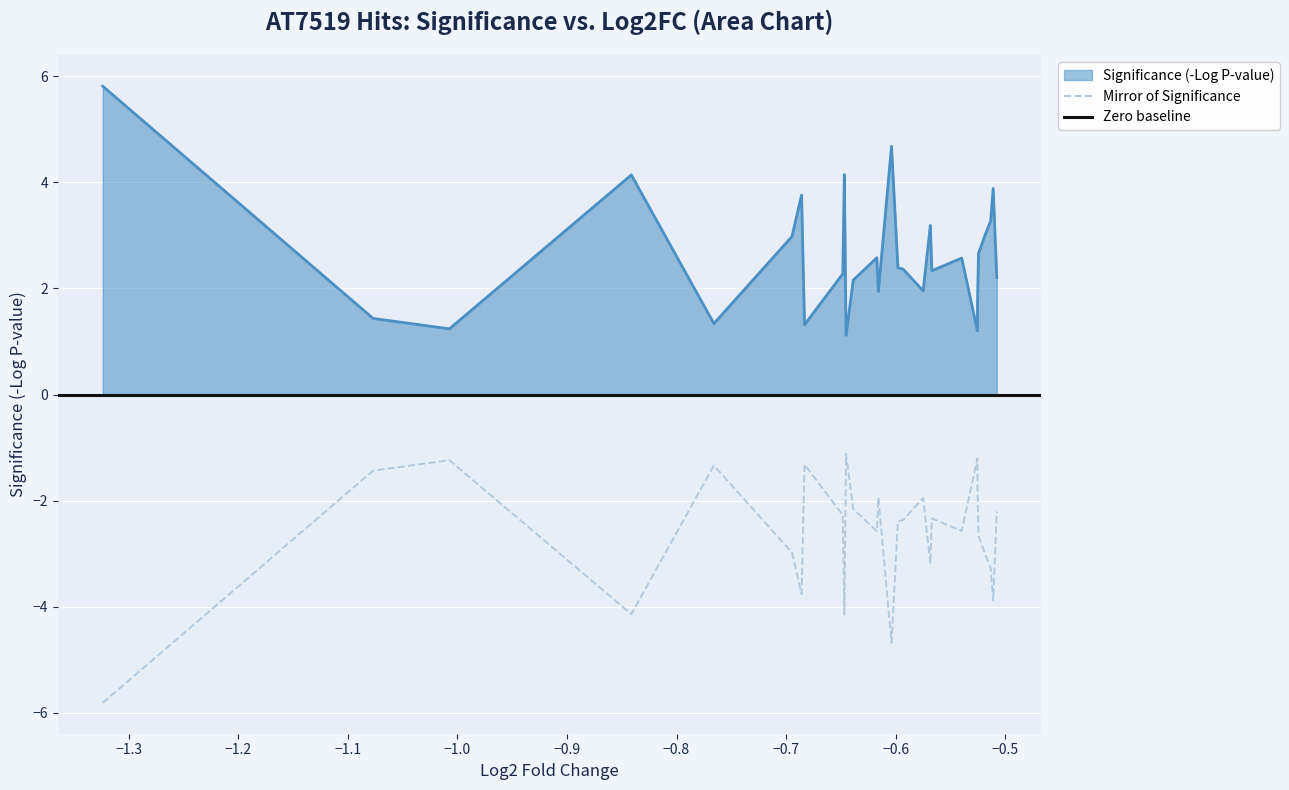

Approximately how many times larger is the value at CRTAP compared to DBN1?

1.6